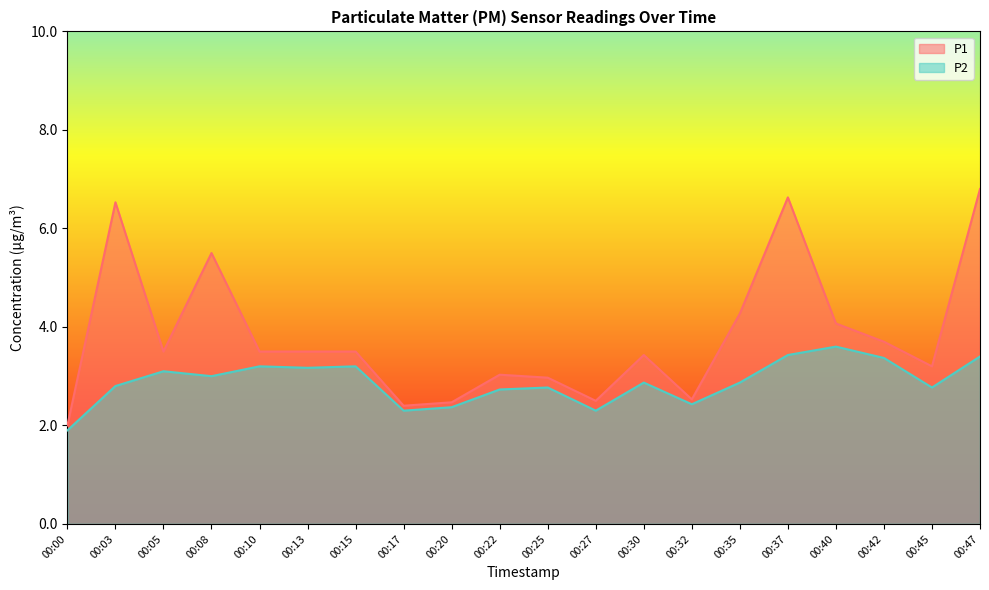

True or false: P2 and P1 intersect in this chart.

False